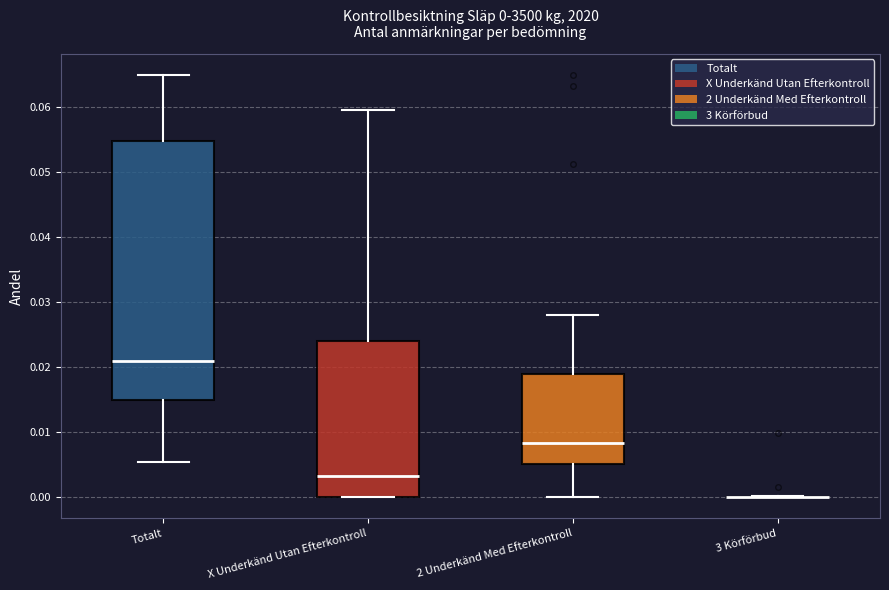

Comparing the boxes themselves (not the whiskers), which one is the tallest?

Totalt